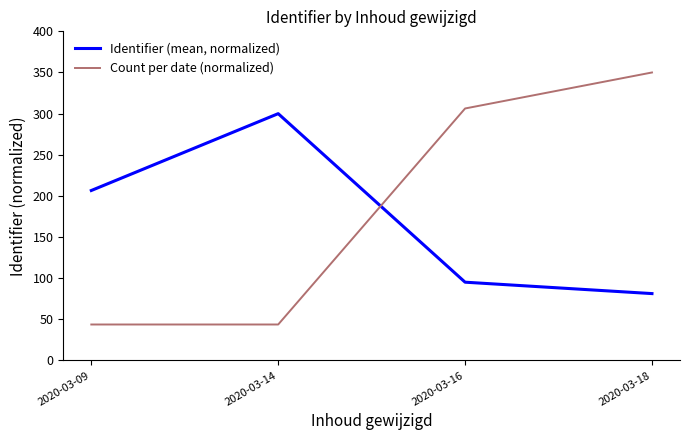

How many times do Identifier (mean, normalized) and Count per date (normalized) cross each other?

1